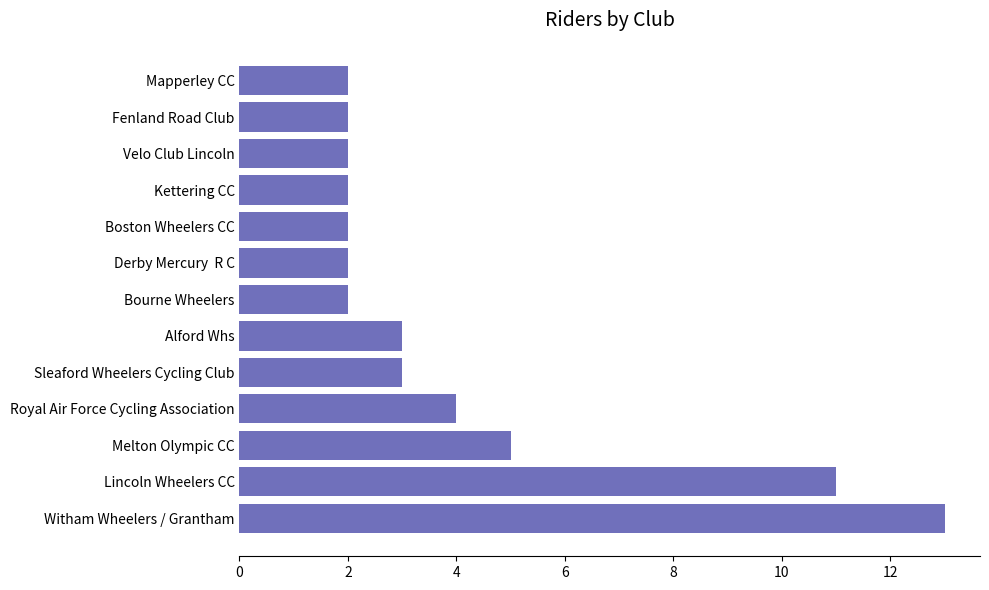

What is the average value?

4